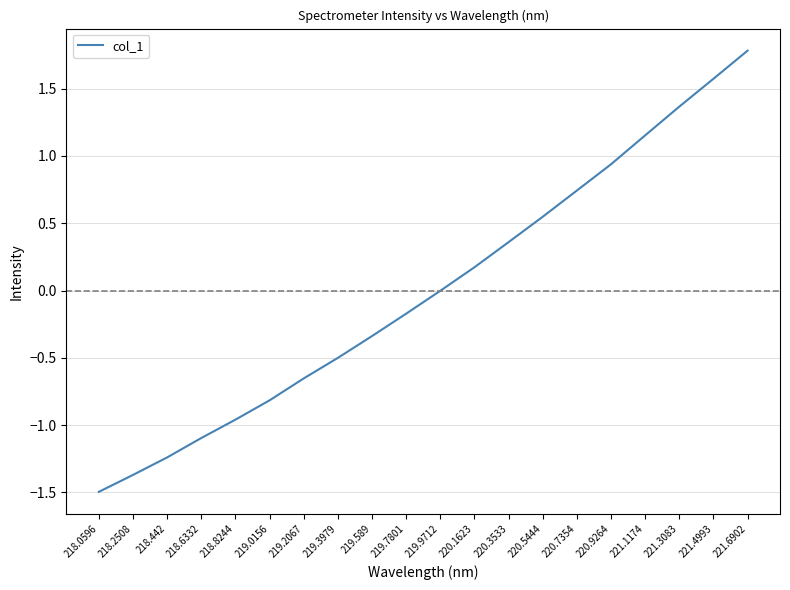

List the labels in order of value, smallest first.

218.0596, 218.2508, 218.442, 218.6332, 218.8244, 219.0156, 219.2067, 219.3979, 219.589, 219.7801, 219.9712, 220.1623, 220.3533, 220.5444, 220.7354, 220.9264, 221.1174, 221.3083, 221.4993, 221.6902